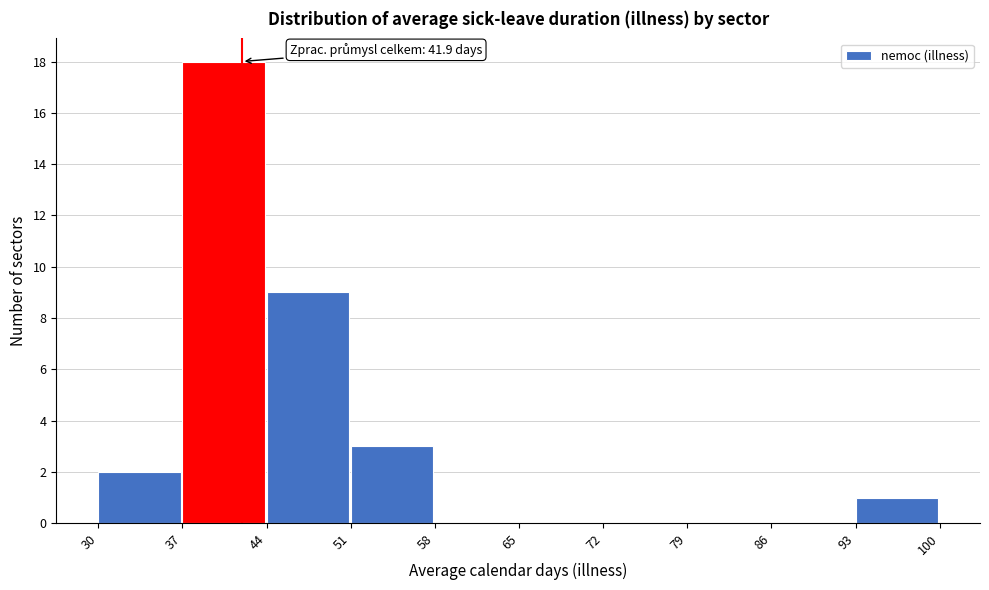

Which range on the x-axis has the tallest bar?

37 to 44